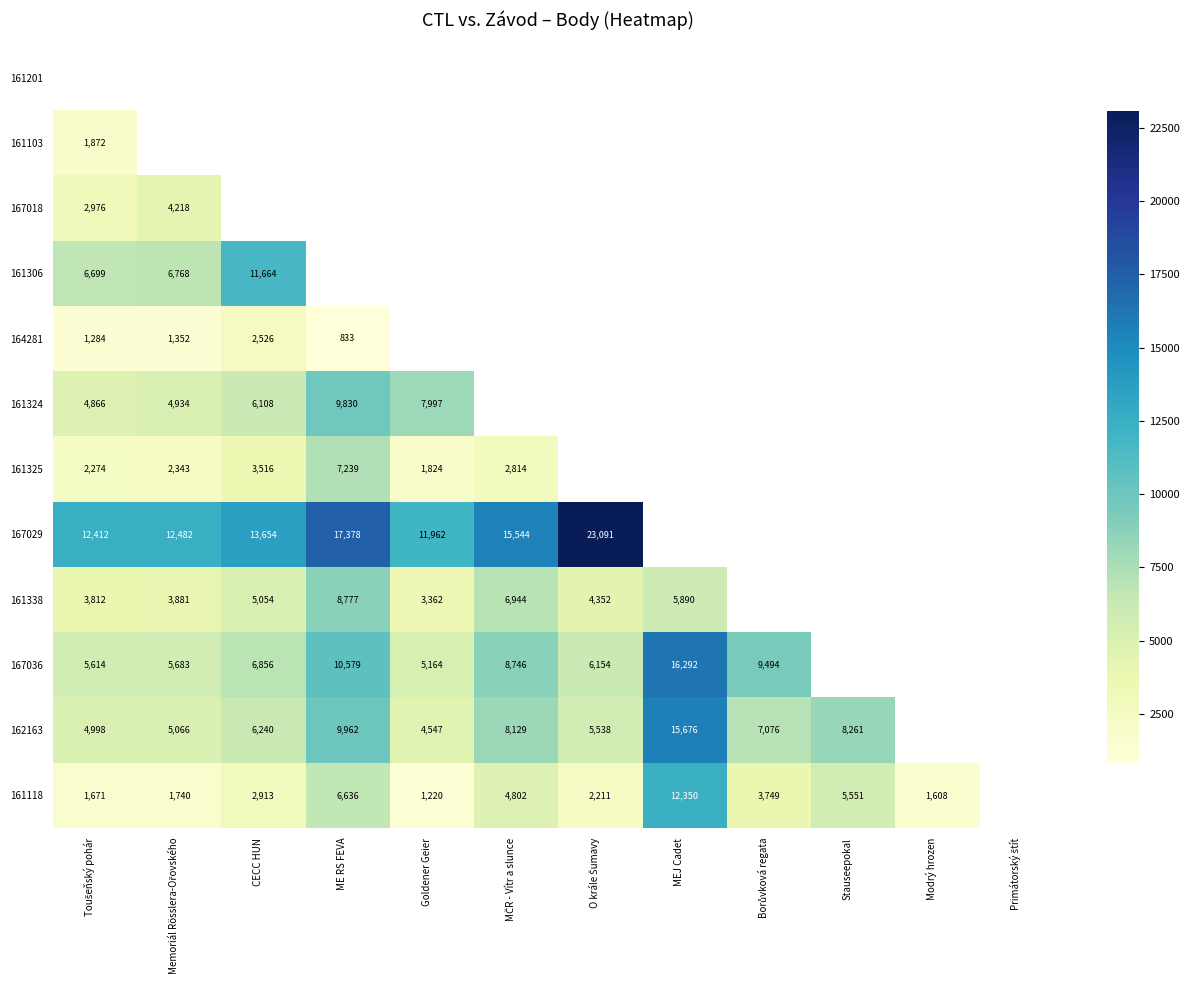

True or false: 161324 has a value of 9830 at ME RS FEVA.

True